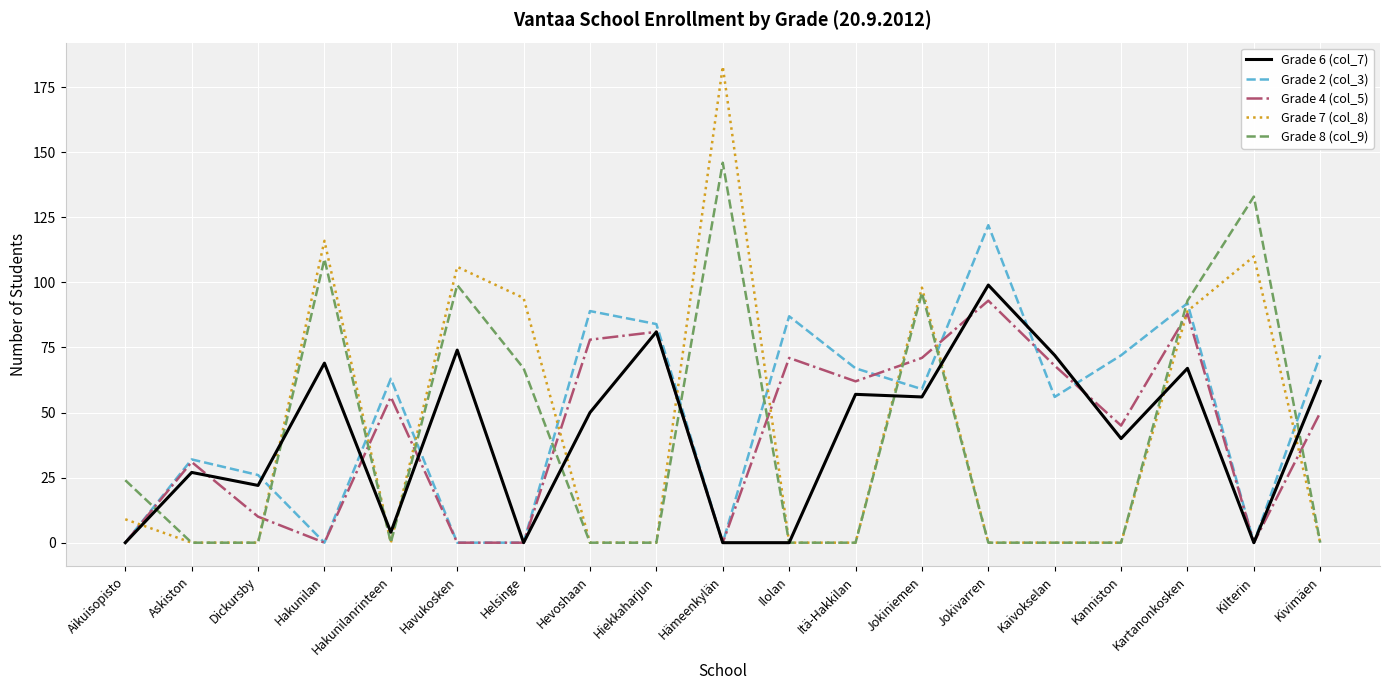

What is the difference between the maximum and minimum values in the Grade 4 (col_5) series?

93